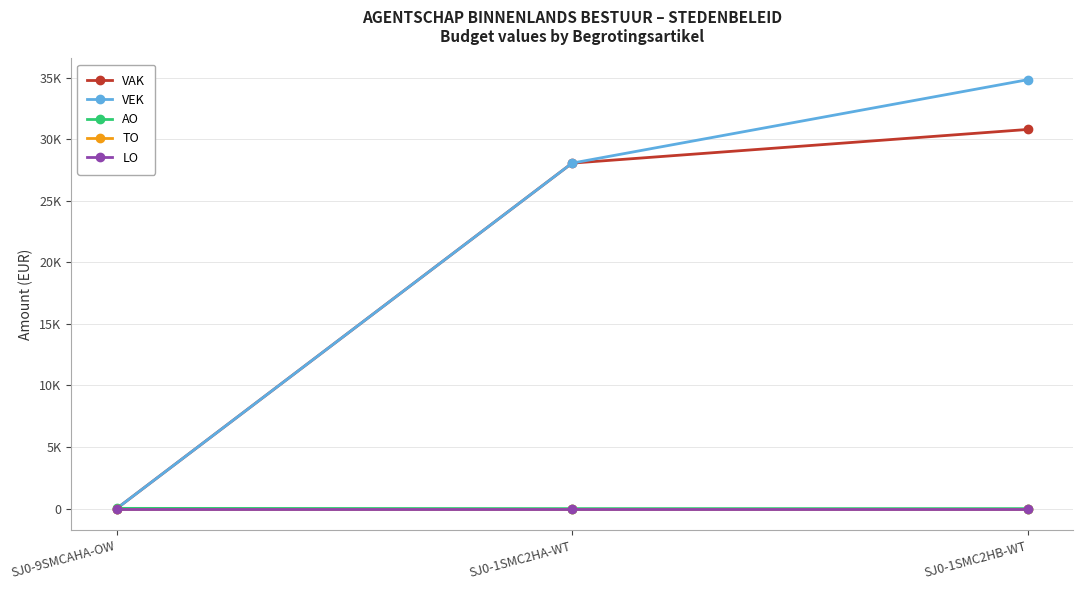

Is this an area chart (filled region under the line)?

No